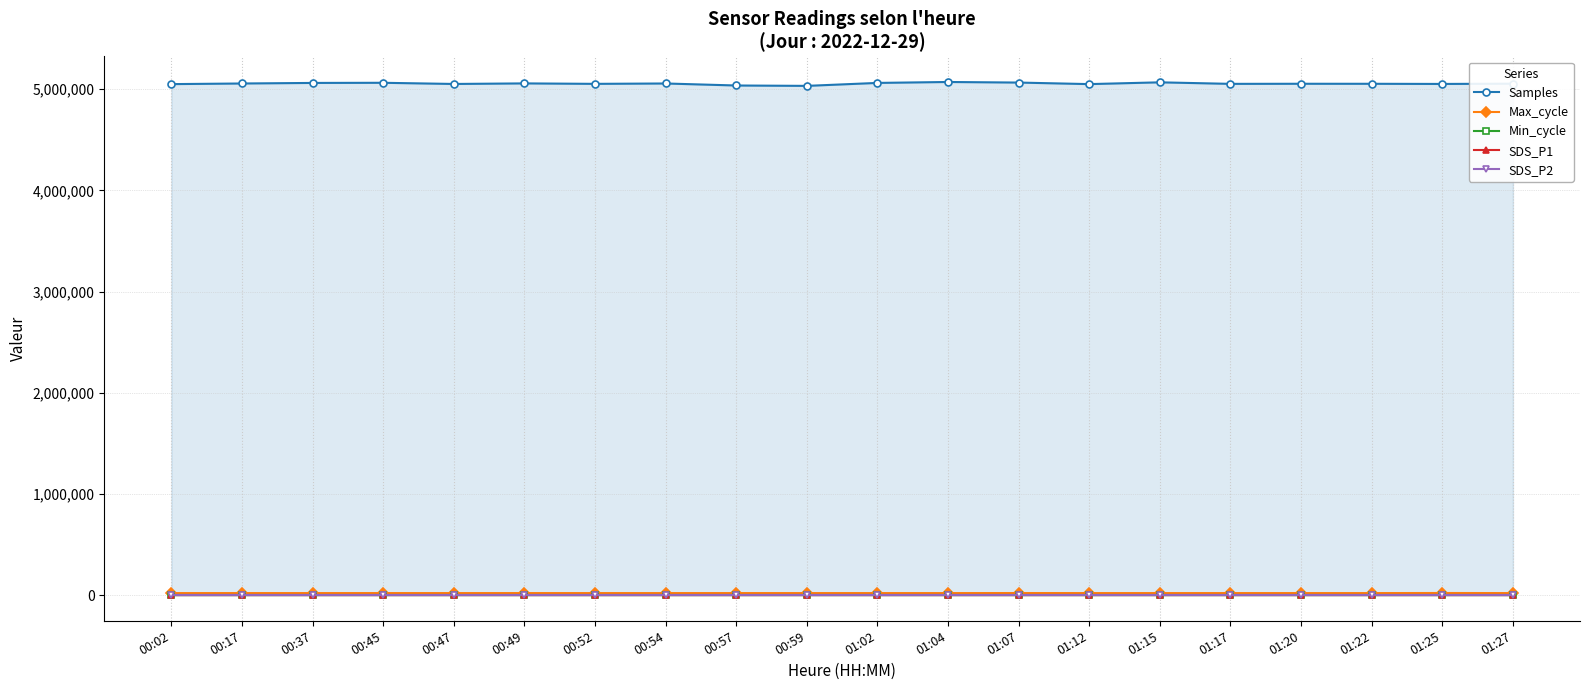

What is the label of the 2nd point from the right?

01:25